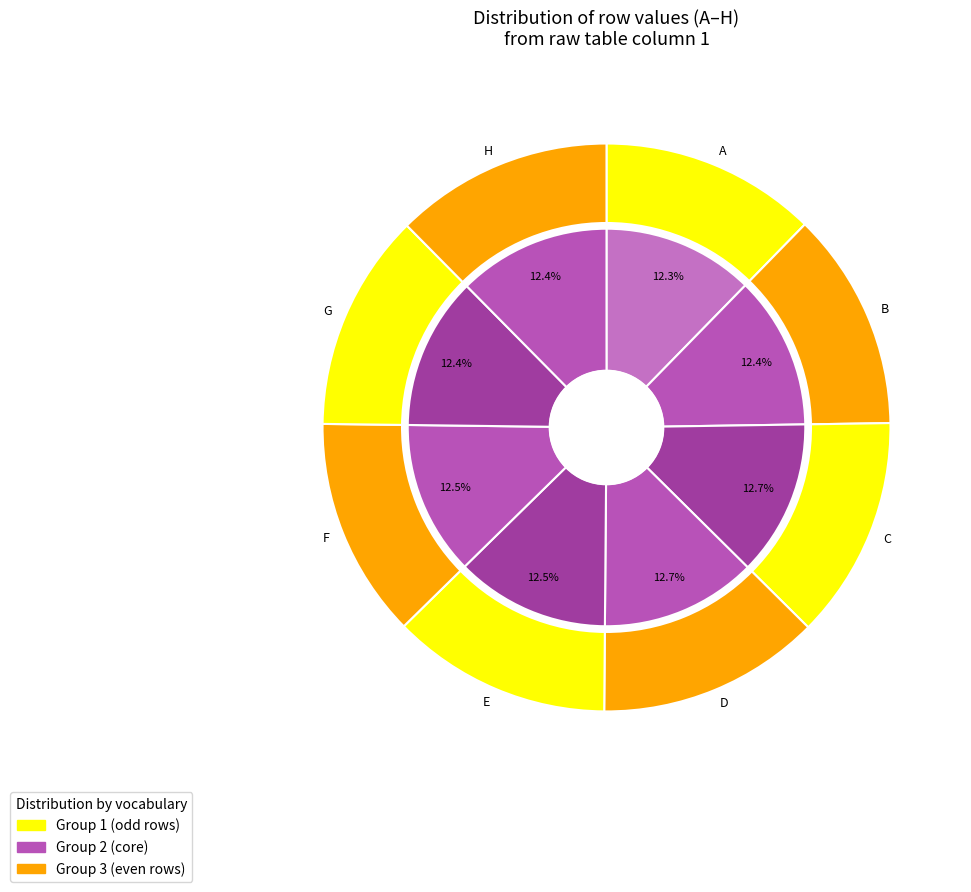

Which slice is the largest?

D